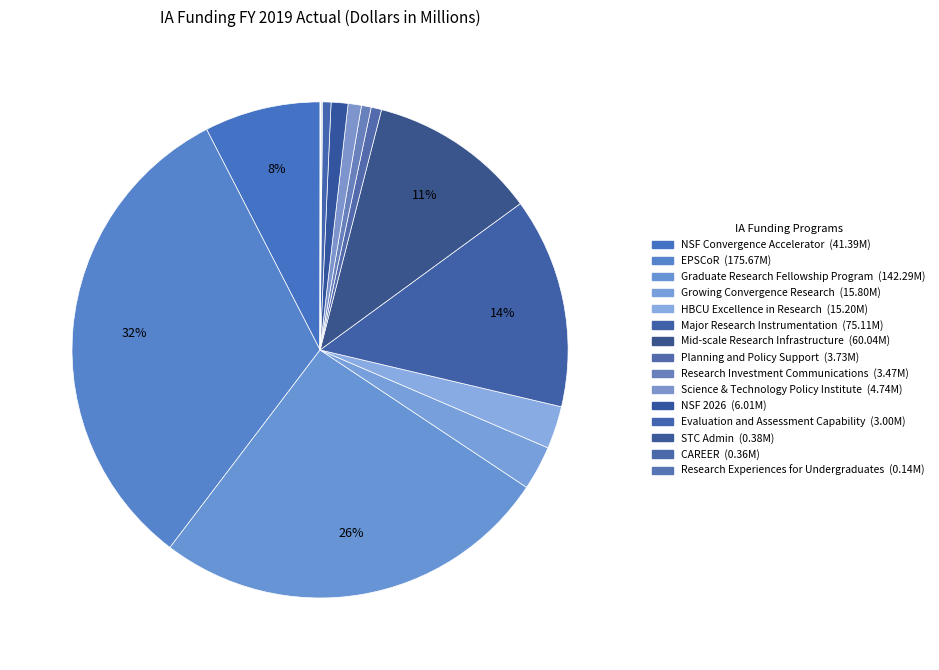

Which has a higher value, NSF 2026 or Major Research Instrumentation?

Major Research Instrumentation